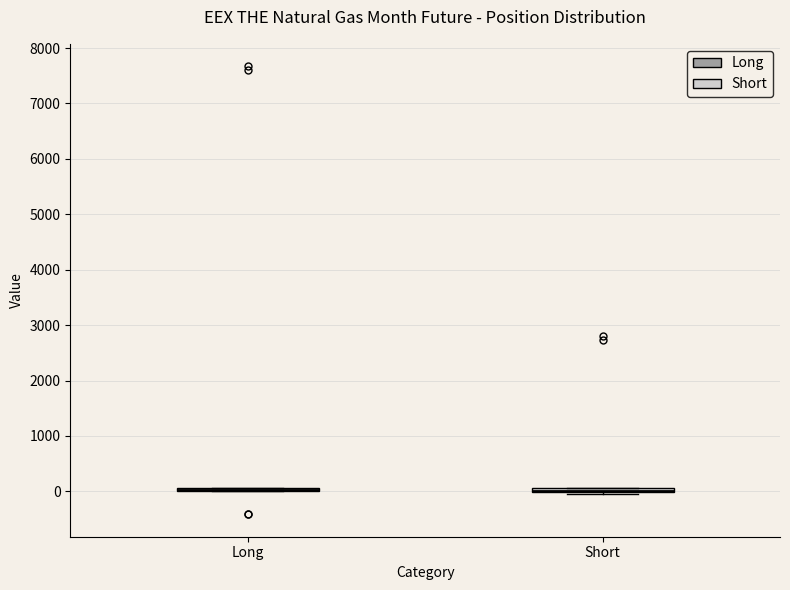

Where is the lower edge of the box for Short on the y-axis? The values are not printed on the chart, so give them approximately, as read against the axis.

0